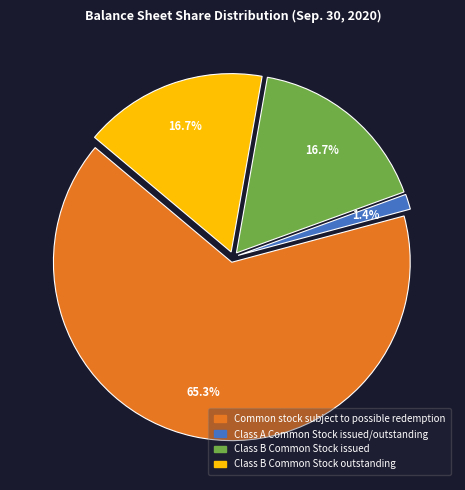

Is Common stock subject to possible redemption the majority of the pie?

Yes